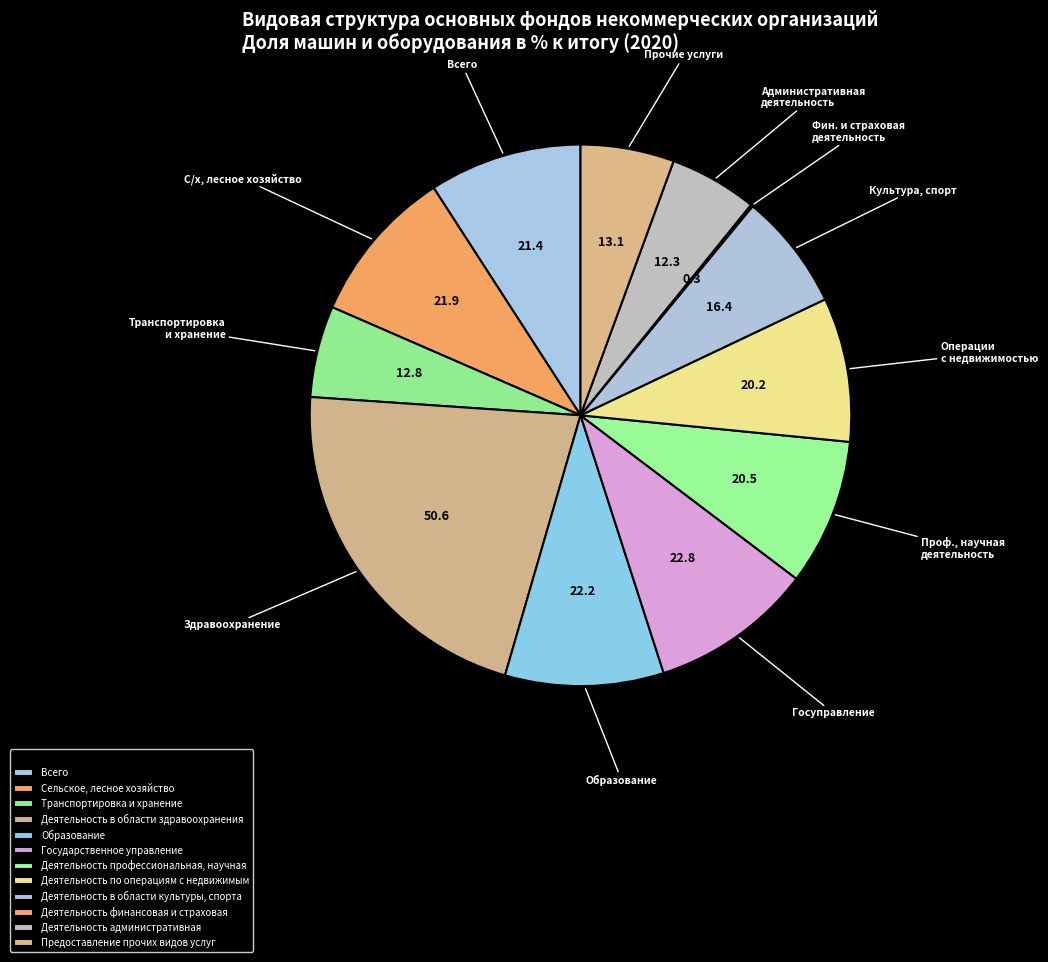

True or false: Деятельность финансовая и страховая accounts for 13% of the total.

False